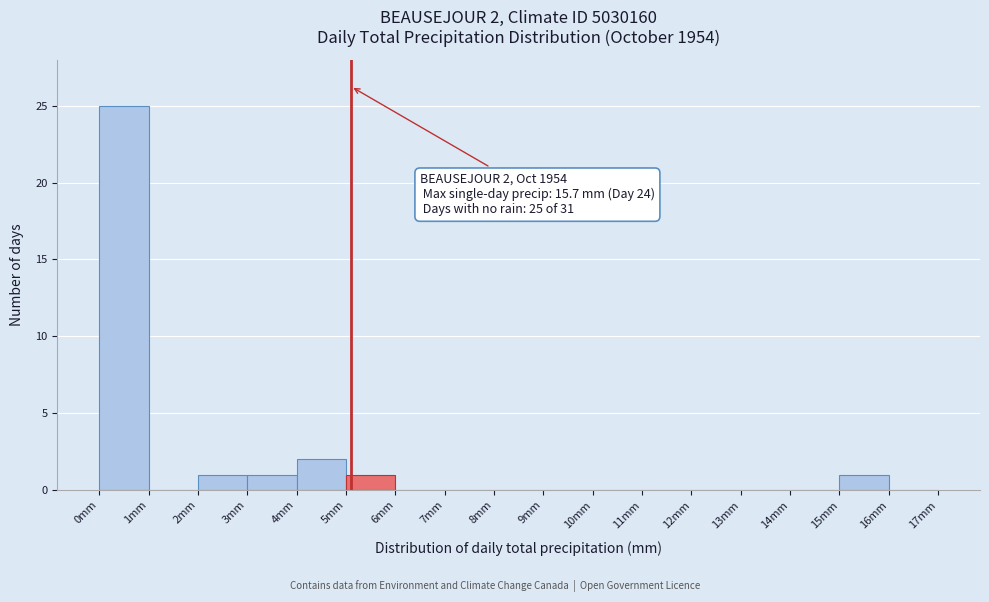

Over which range of the x-axis is the bar tallest?

0 to 1